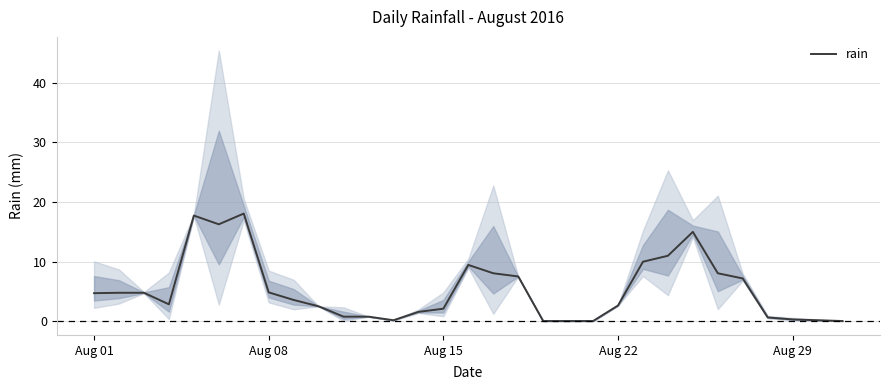

True or false: there are more than 2 points higher than both neighbors.

True